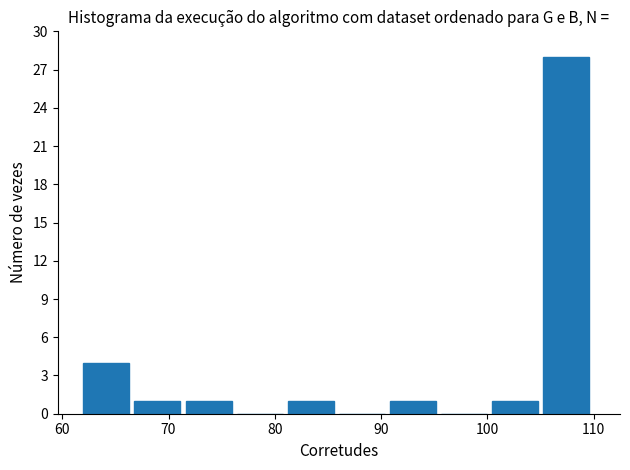

Reading left to right, list every bar in this chart as the range it spans on the x-axis followed by its height. Neither the bar edges nor the heights are printed on the chart, so give them approximately, as read against the axes.

62 to 67: 4
67 to 72: 1
72 to 76: 1
76 to 81: 0
81 to 86: 1
86 to 91: 0
91 to 96: 1
96 to 100: 0
100 to 105: 1
105 to 110: 28